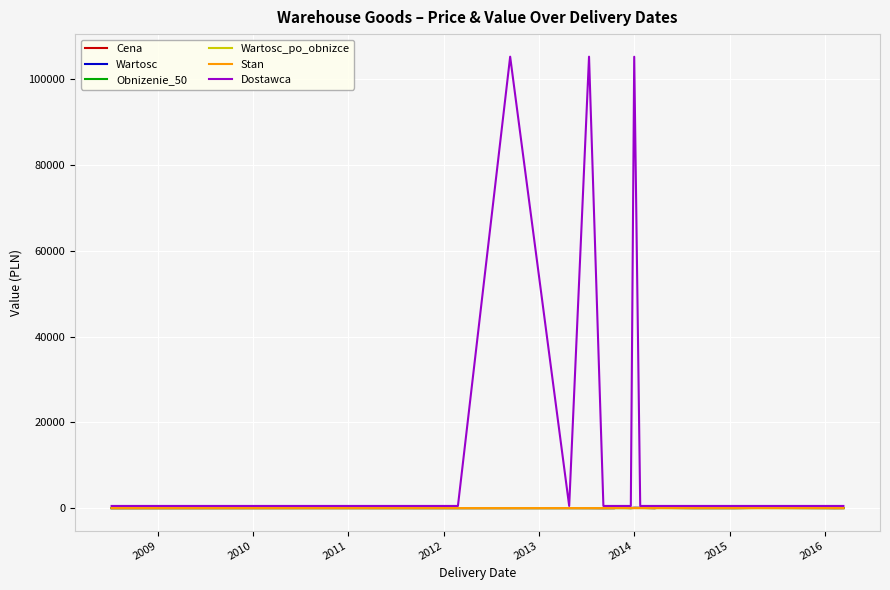

Which series has the largest total across all categories?

Dostawca